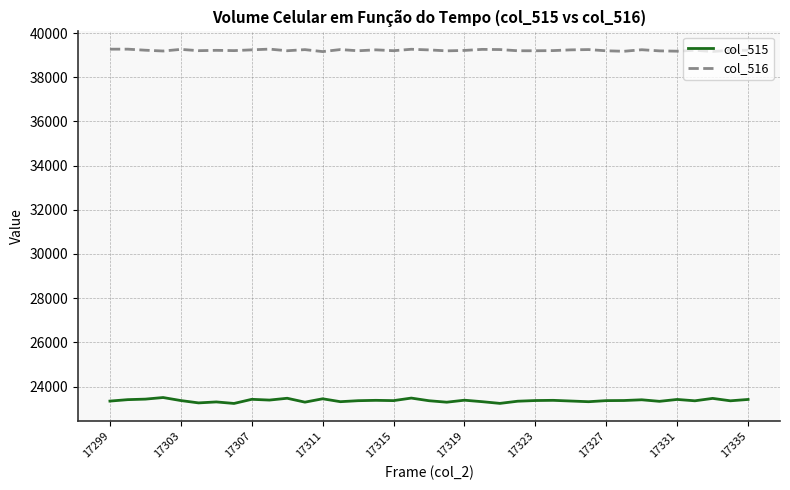

Which series has the largest total across all categories?

col_516